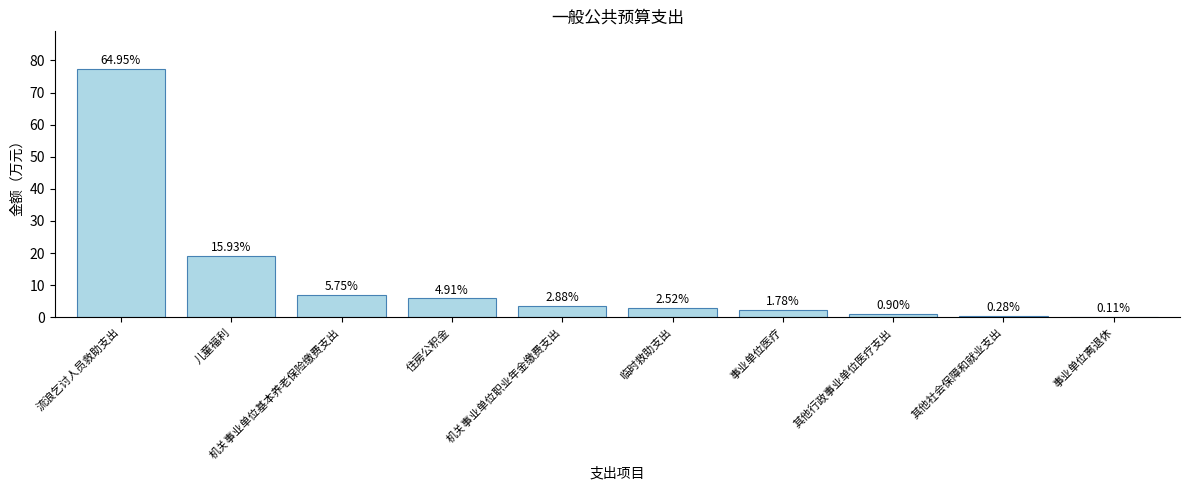

Are the bars horizontal?

No